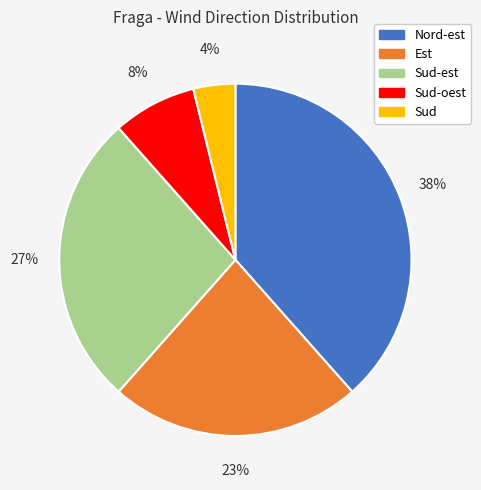

Do Nord-est and Sud-est together represent more than half of the pie?

Yes